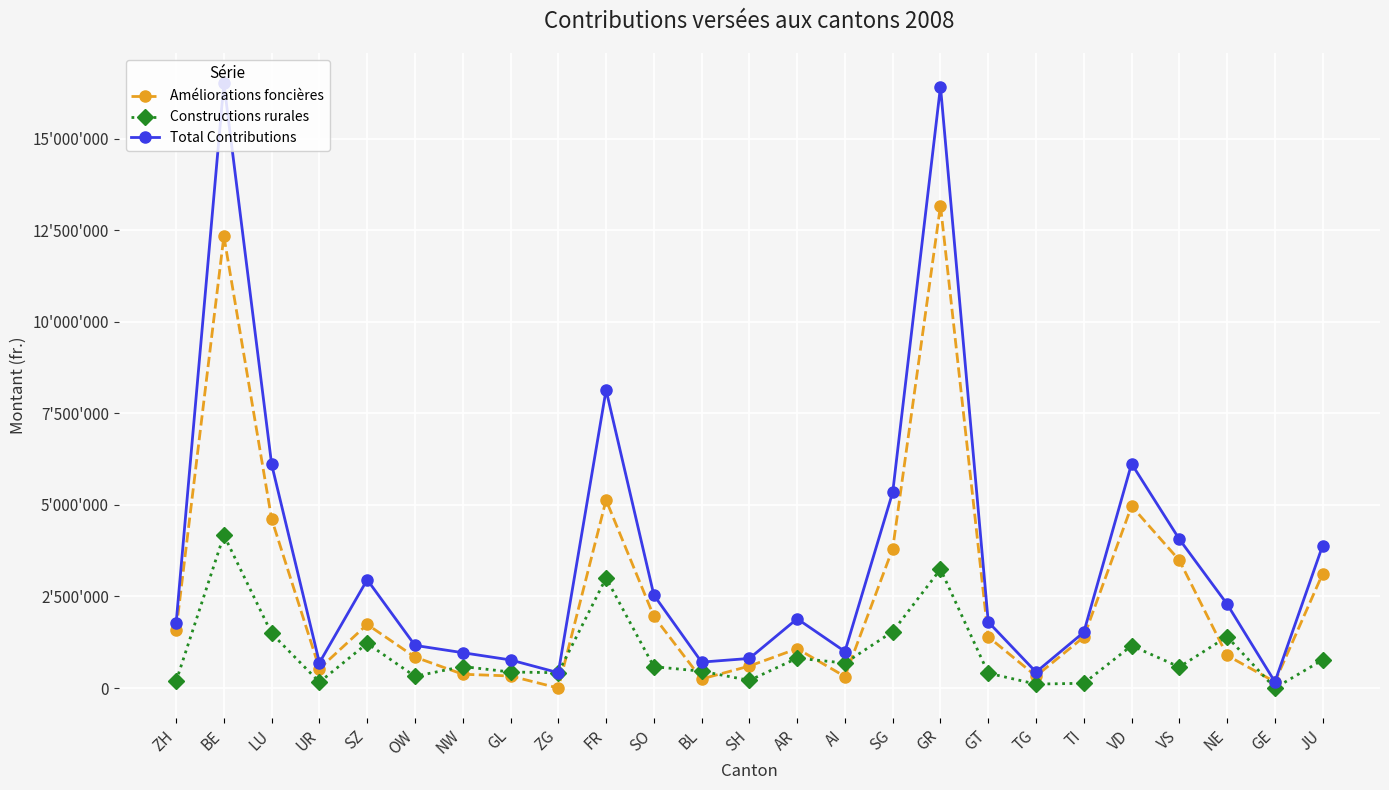

What are all the series names shown in the legend?

Améliorations foncières, Constructions rurales, Total Contributions